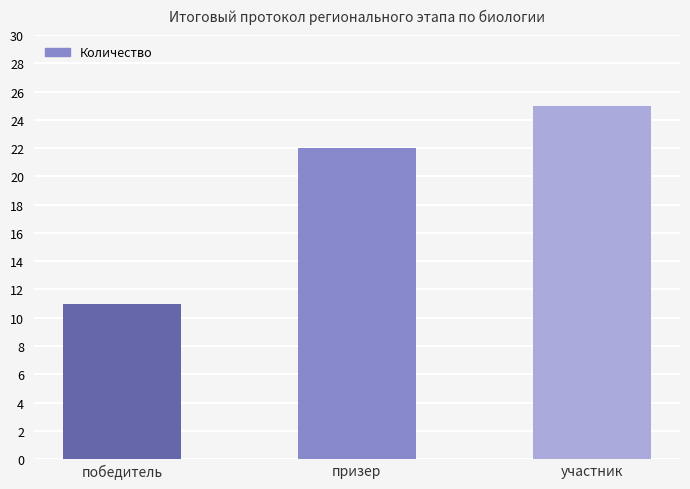

Reading right to left, transcribe all the data shown in this chart.

25	22	11